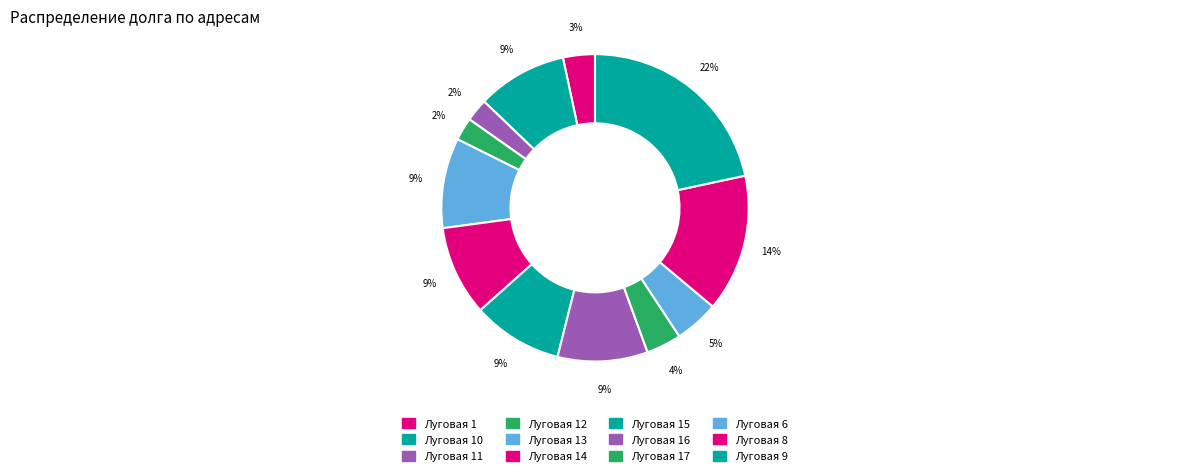

Which slice is the smallest?

Луговая 11